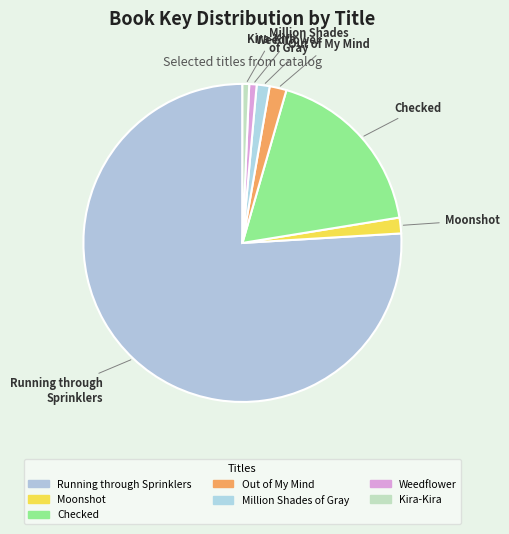

To the nearest percent, what is the combined percentage of Out of My Mind and Moonshot?

3%